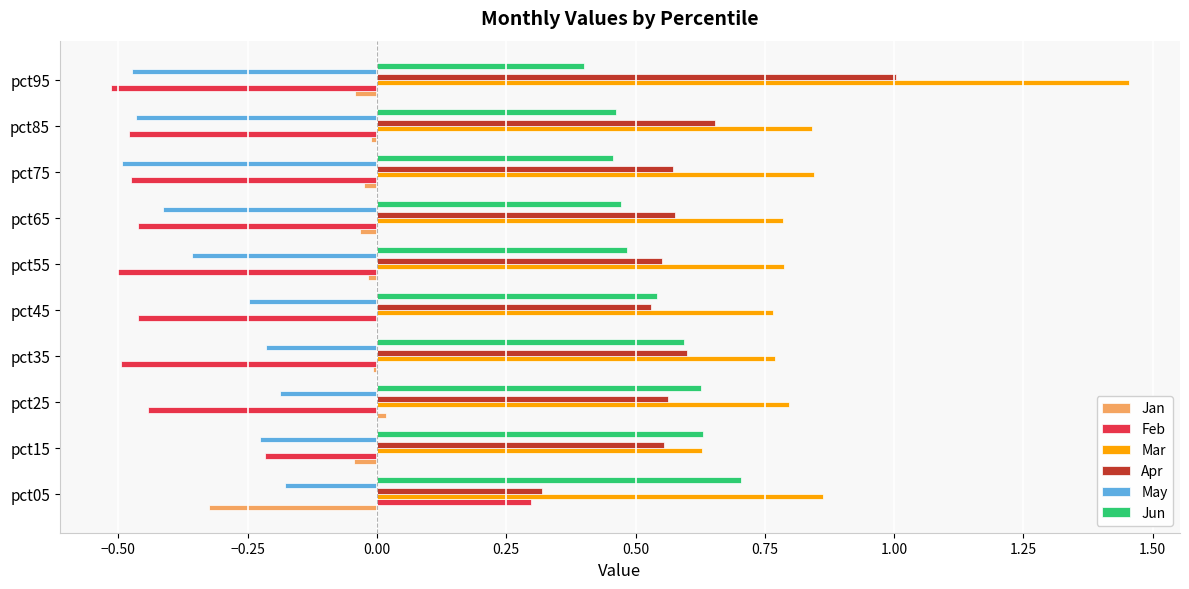

True or false: Apr has a value of 0.6 at pct25.

True